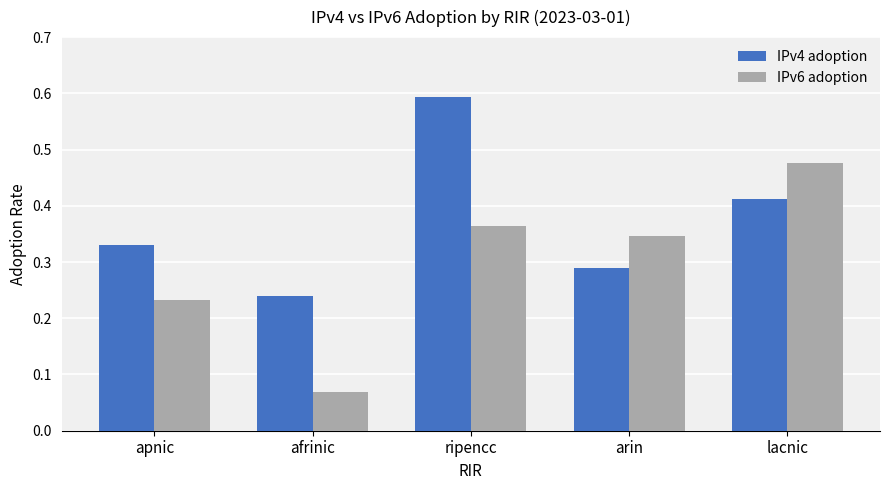

Count the IPv6 adoption values in the range 0 to 1.

5